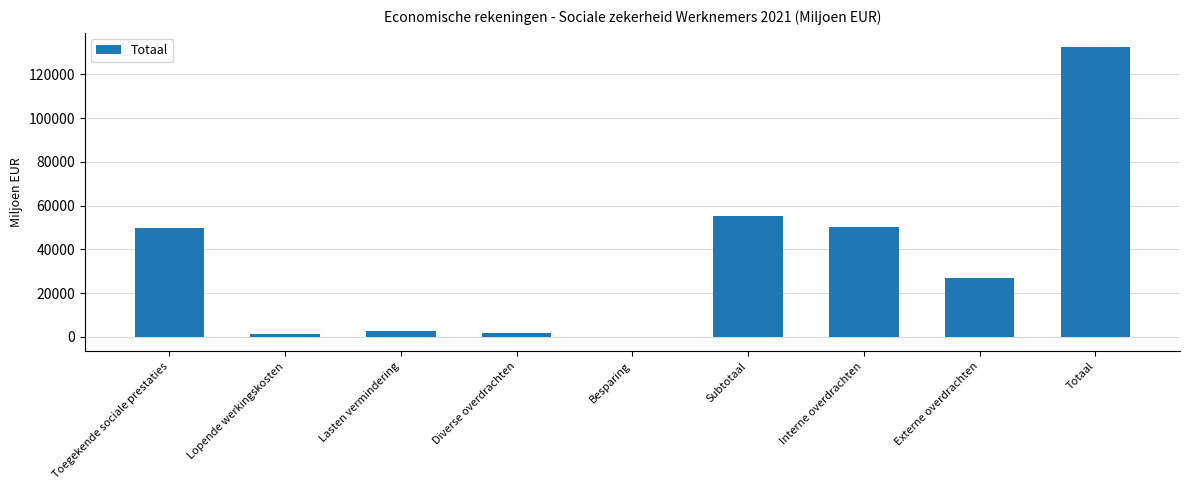

Is it true that the value at Interne overdrachten is 50150.5?

True